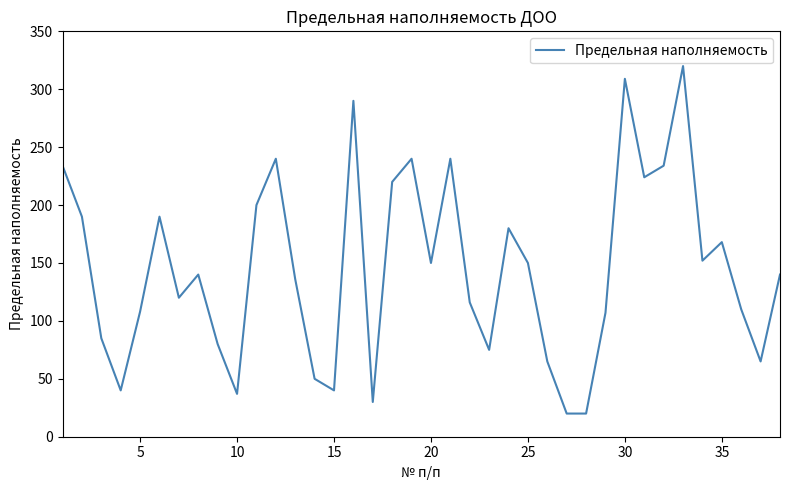

What is the difference between the maximum and minimum values?

300